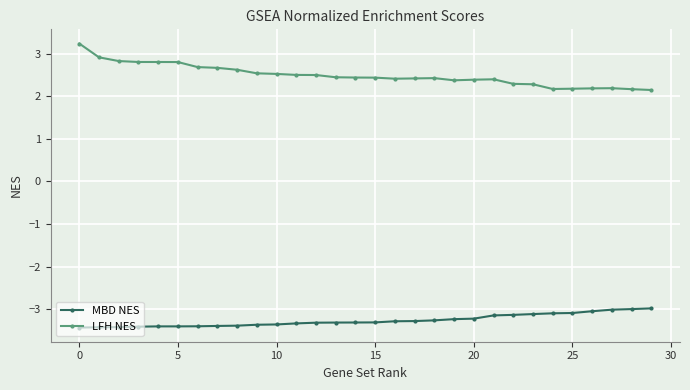

What is the smallest value displayed?

-3.4